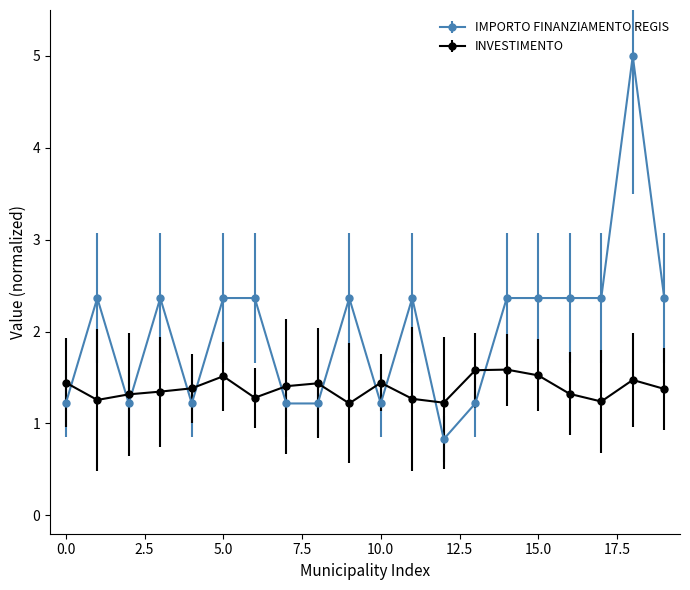

Count the number of data series in this chart.

2